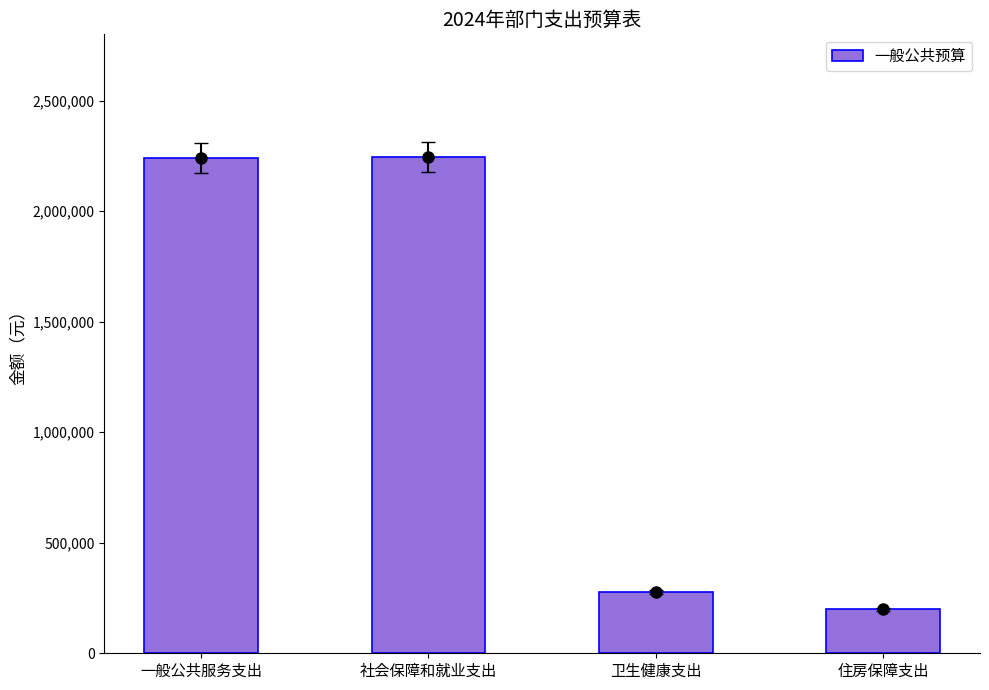

Rank the categories by value from lowest to highest.

住房保障支出, 卫生健康支出, 一般公共服务支出, 社会保障和就业支出